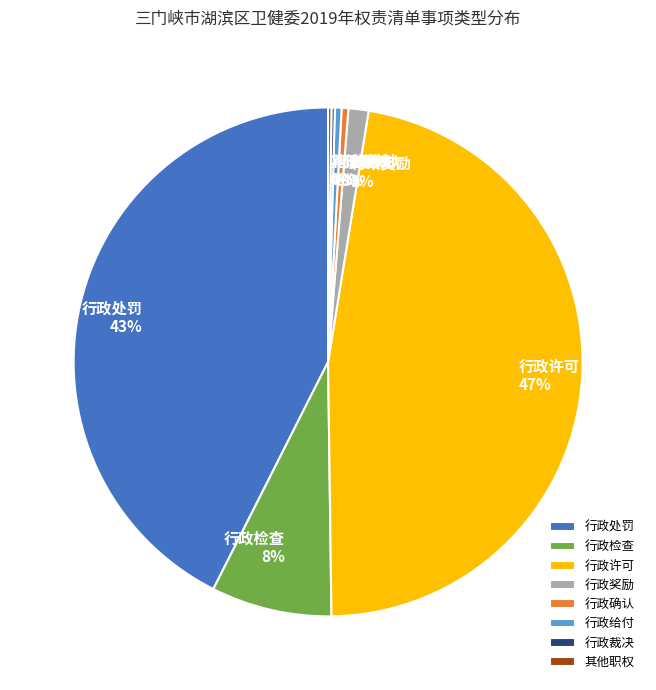

Is it true that 行政检查 is 16% of the pie?

False